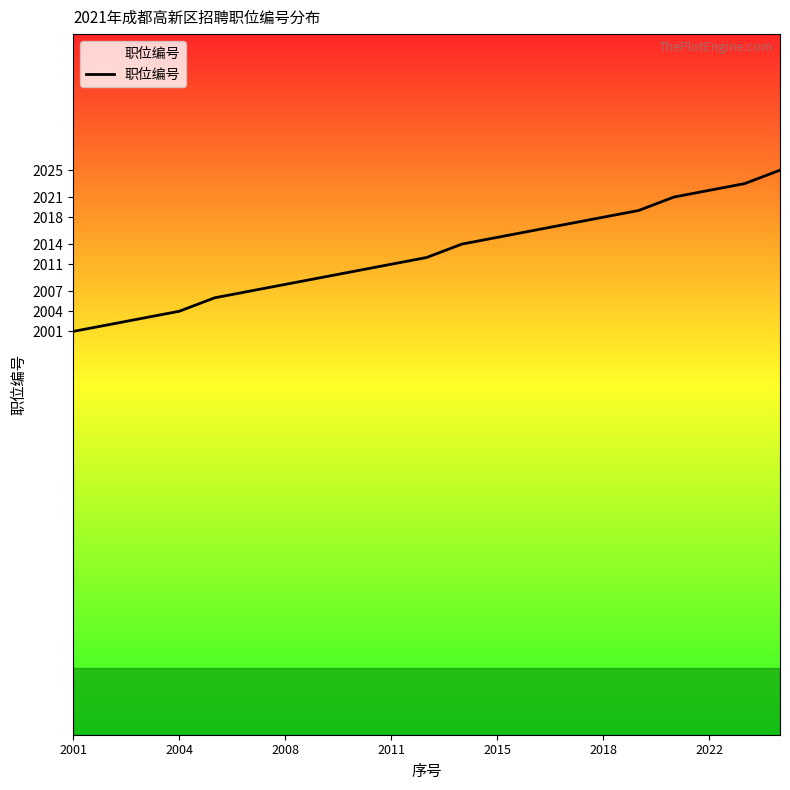

What is the greatest value displayed?

2025